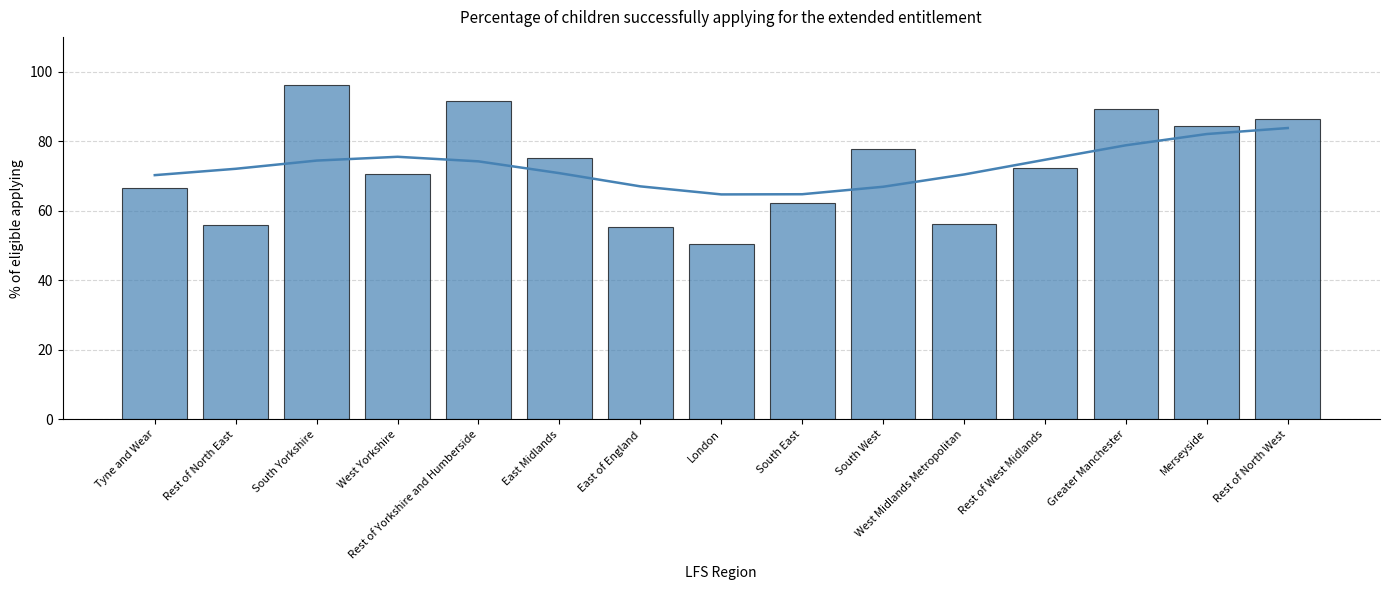

What is the average value?

72.7